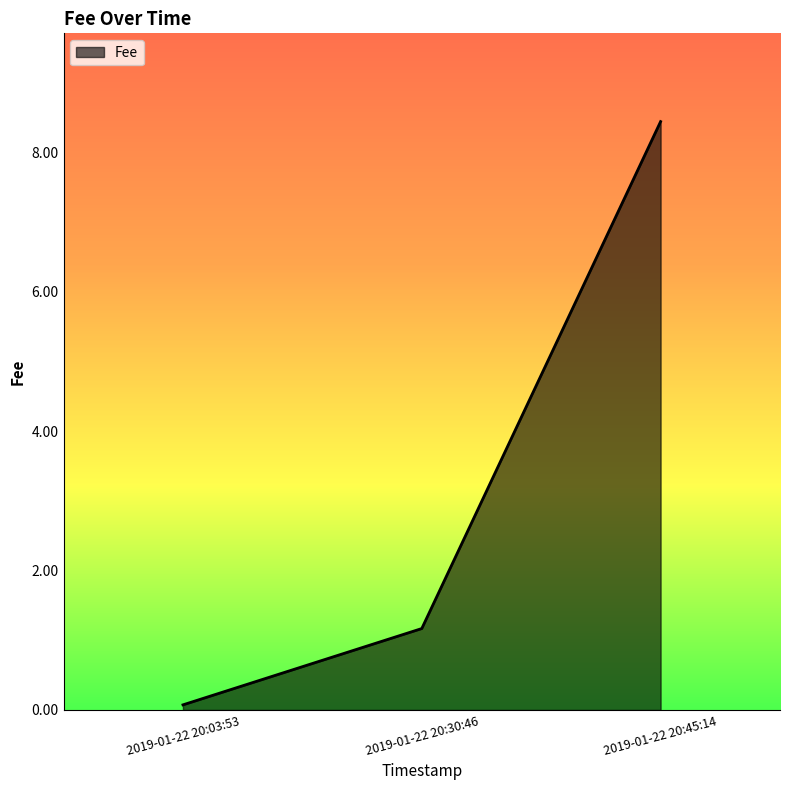

The value at 2019-01-22 20:45:14 is 8.4. True or false?

True